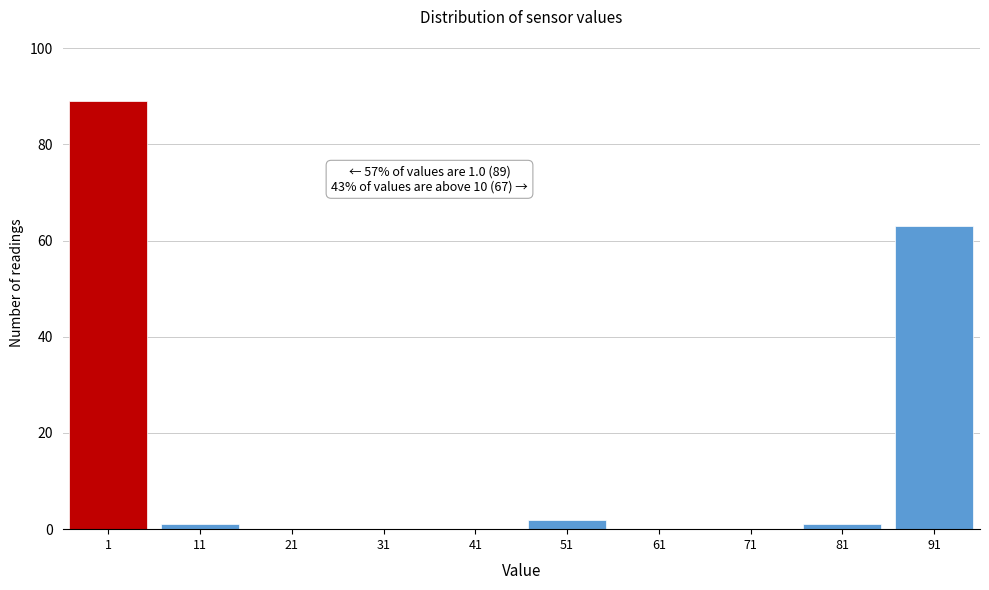

Reading left to right, what are all the values shown in this chart?

1=89	11=1	21=0	31=0	41=0	51=2	61=0	71=0	81=1	91=63